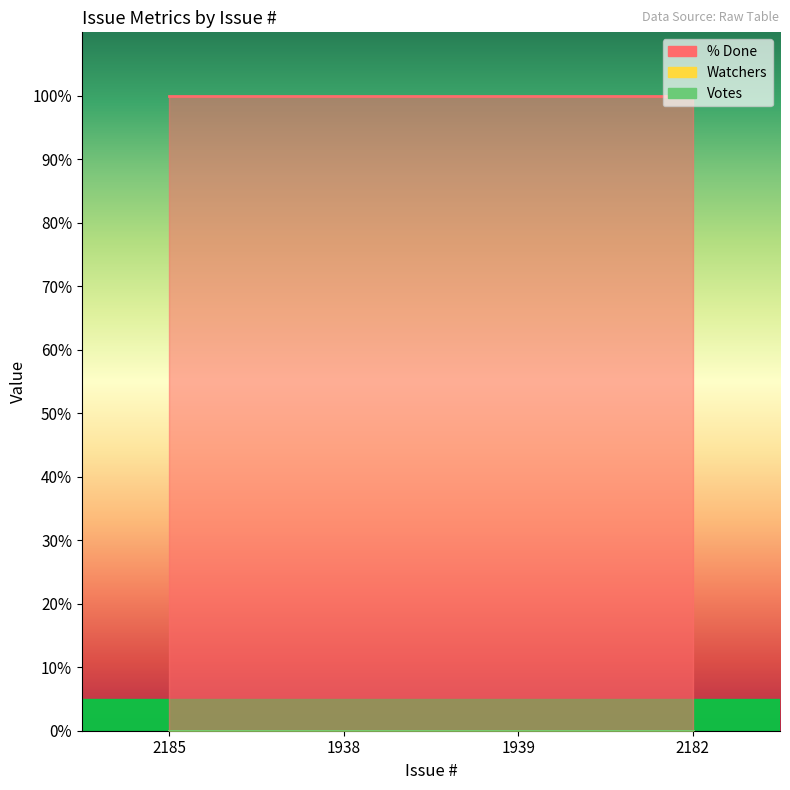

Rank the series at 1939 from highest to lowest value.

% Done, Watchers, Votes